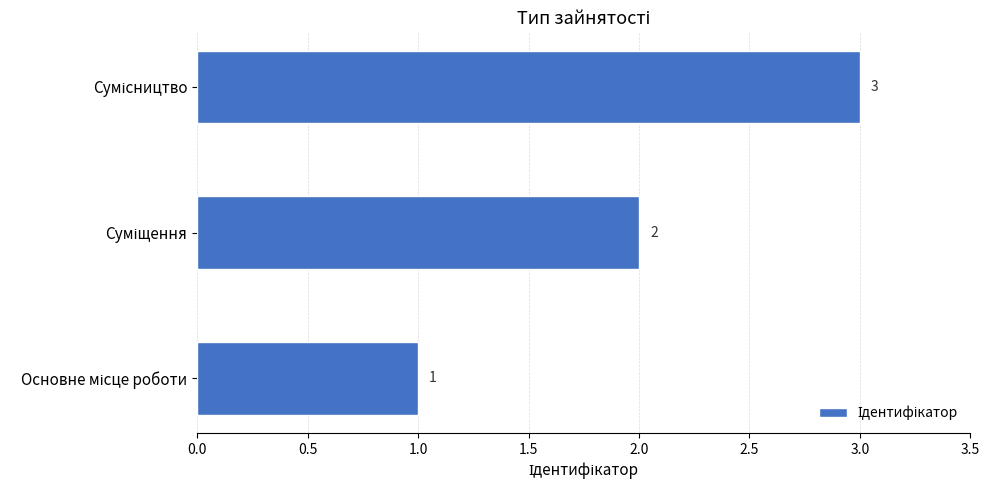

How many values are between 1 and 3?

3